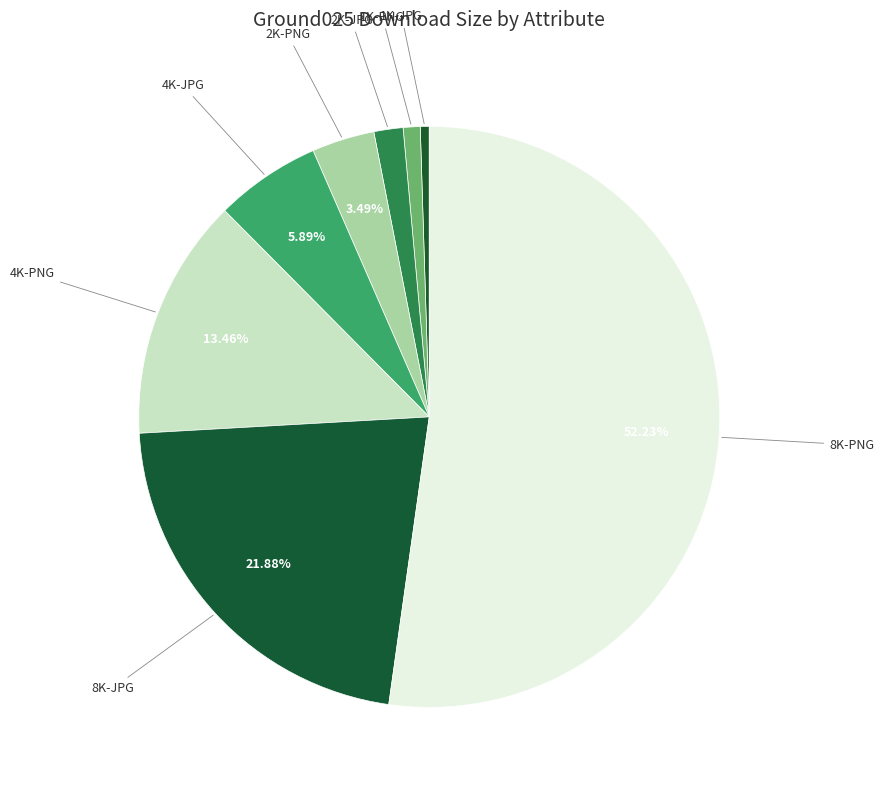

Which slice is the smallest?

1K-JPG